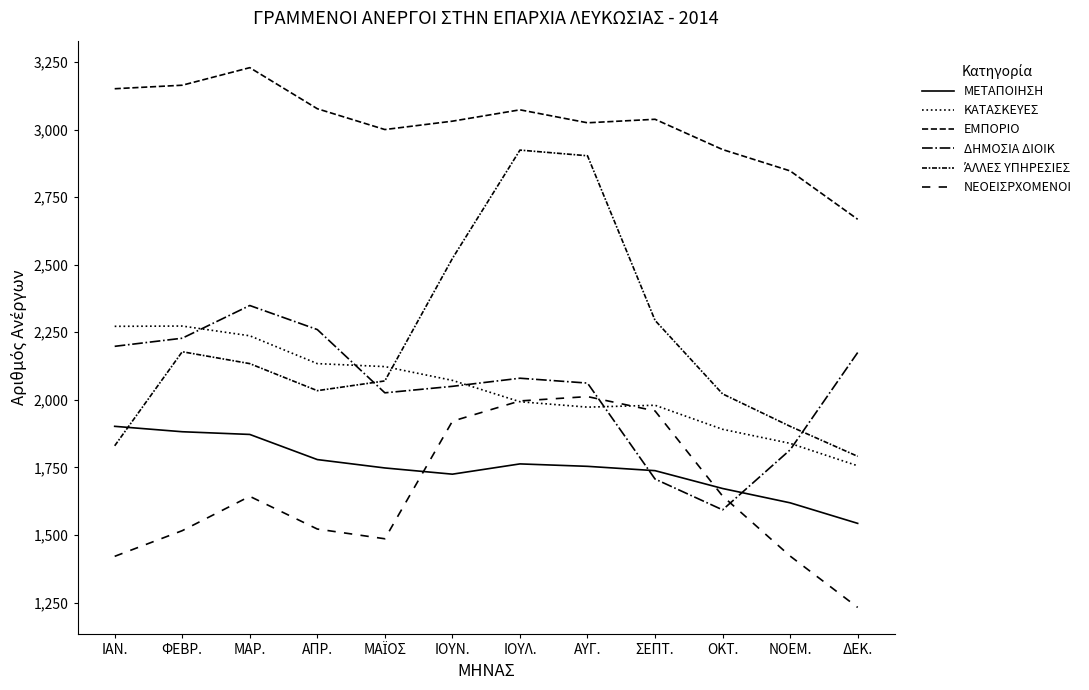

After their last crossing, which series has the higher values: ΚΑΤΑΣΚΕΥΕΣ or ΆΛΛΕΣ ΥΠΗΡΕΣΙΕΣ?

ΆΛΛΕΣ ΥΠΗΡΕΣΙΕΣ